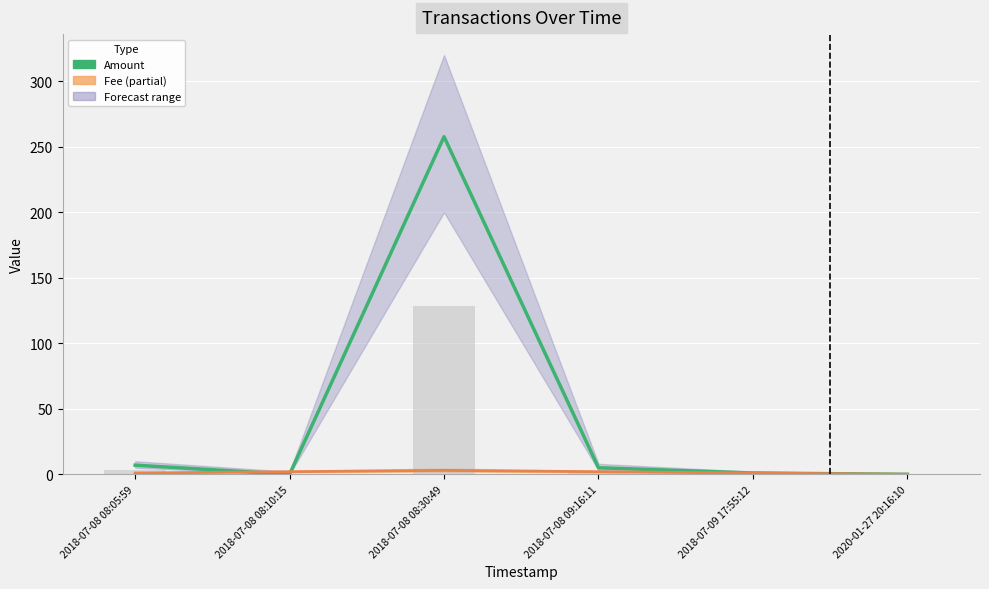

Between 2018-07-08 08:10:15 and 2018-07-08 08:05:59, which is larger?

2018-07-08 08:05:59